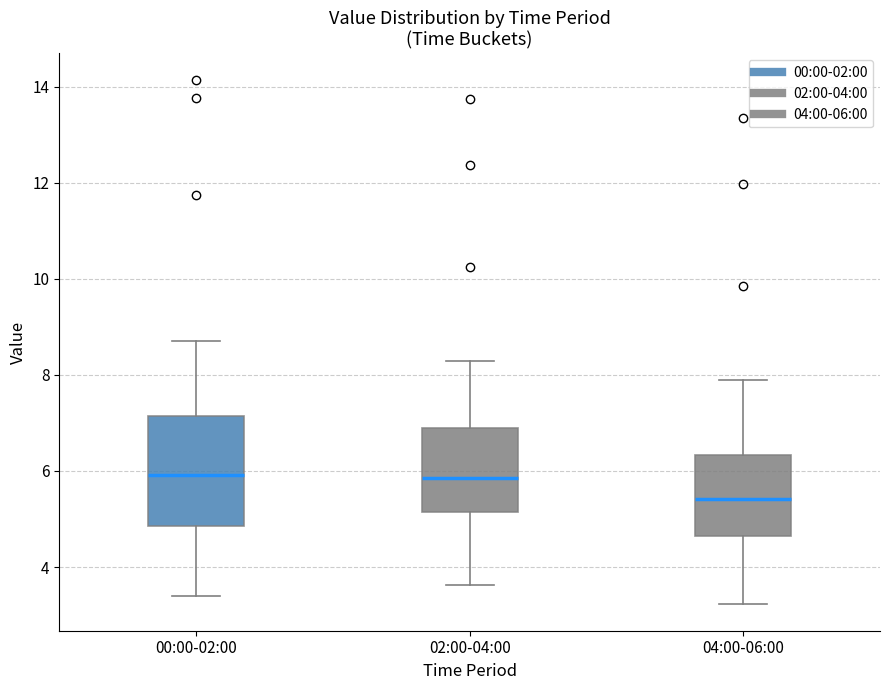

Where is the upper edge of the box for 02:00-04:00 on the y-axis? The values are not printed on the chart, so give them approximately, as read against the axis.

6.8